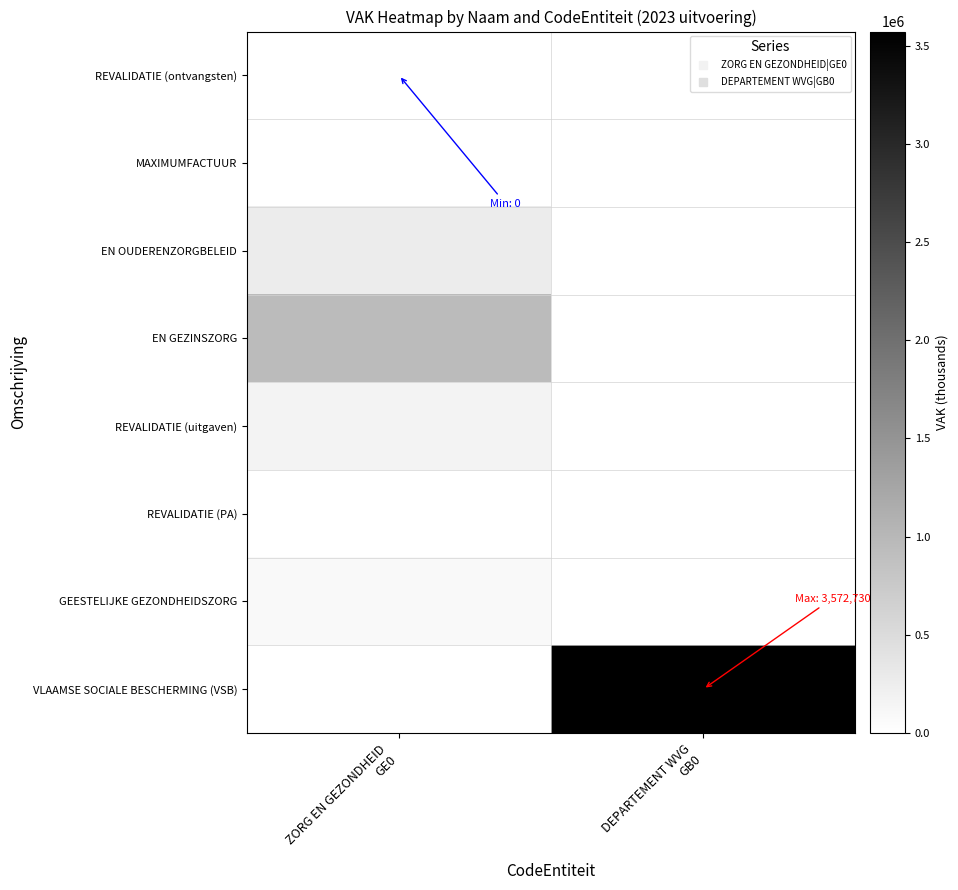

Reading left to right, transcribe all the data shown in this chart.

REVALIDATIE (ontvangsten): ZORG EN GEZONDHEID
GE0=0	DEPARTEMENT WVG
GB0=0
MAXIMUMFACTUUR: ZORG EN GEZONDHEID
GE0=6974	DEPARTEMENT WVG
GB0=0
EN OUDERENZORGBELEID: ZORG EN GEZONDHEID
GE0=265215	DEPARTEMENT WVG
GB0=0
EN GEZINSZORG: ZORG EN GEZONDHEID
GE0=961225	DEPARTEMENT WVG
GB0=0
REVALIDATIE (uitgaven): ZORG EN GEZONDHEID
GE0=174786	DEPARTEMENT WVG
GB0=0
REVALIDATIE (PA): ZORG EN GEZONDHEID
GE0=0	DEPARTEMENT WVG
GB0=0
GEESTELIJKE GEZONDHEIDSZORG: ZORG EN GEZONDHEID
GE0=97576	DEPARTEMENT WVG
GB0=0
VLAAMSE SOCIALE BESCHERMING (VSB): ZORG EN GEZONDHEID
GE0=0	DEPARTEMENT WVG
GB0=3572730